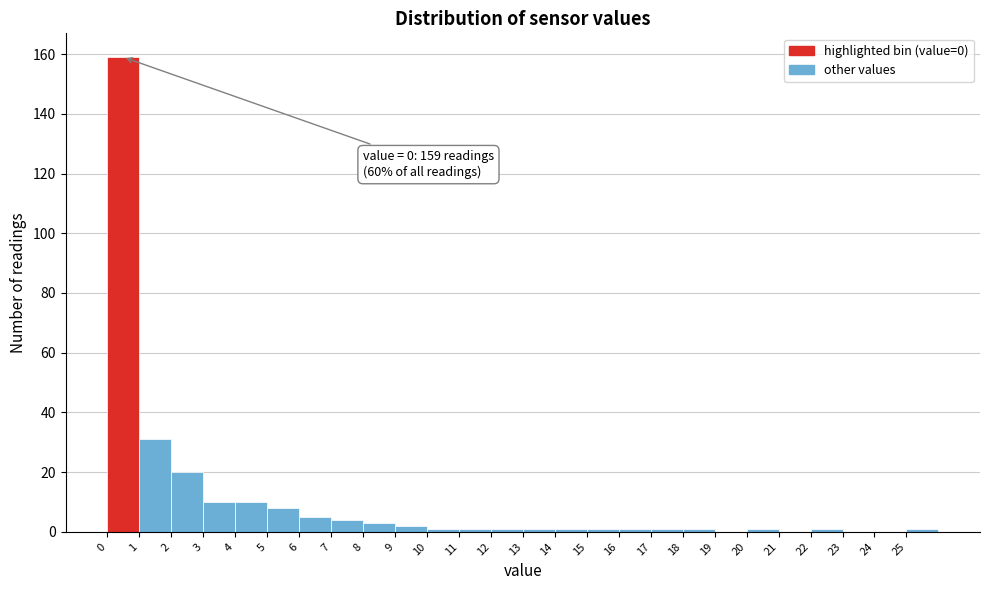

Over which range of the x-axis is the bar tallest?

0 to 1